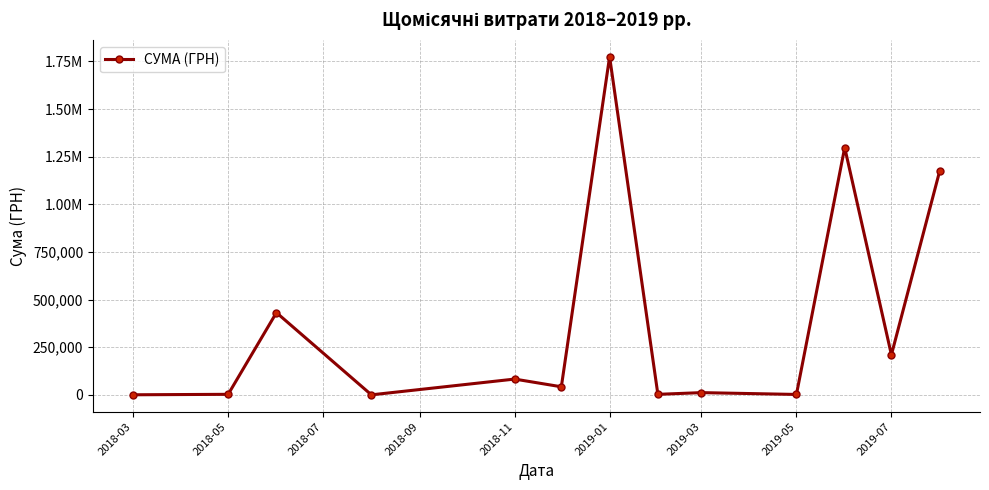

Does the chart have visible grid lines?

Yes